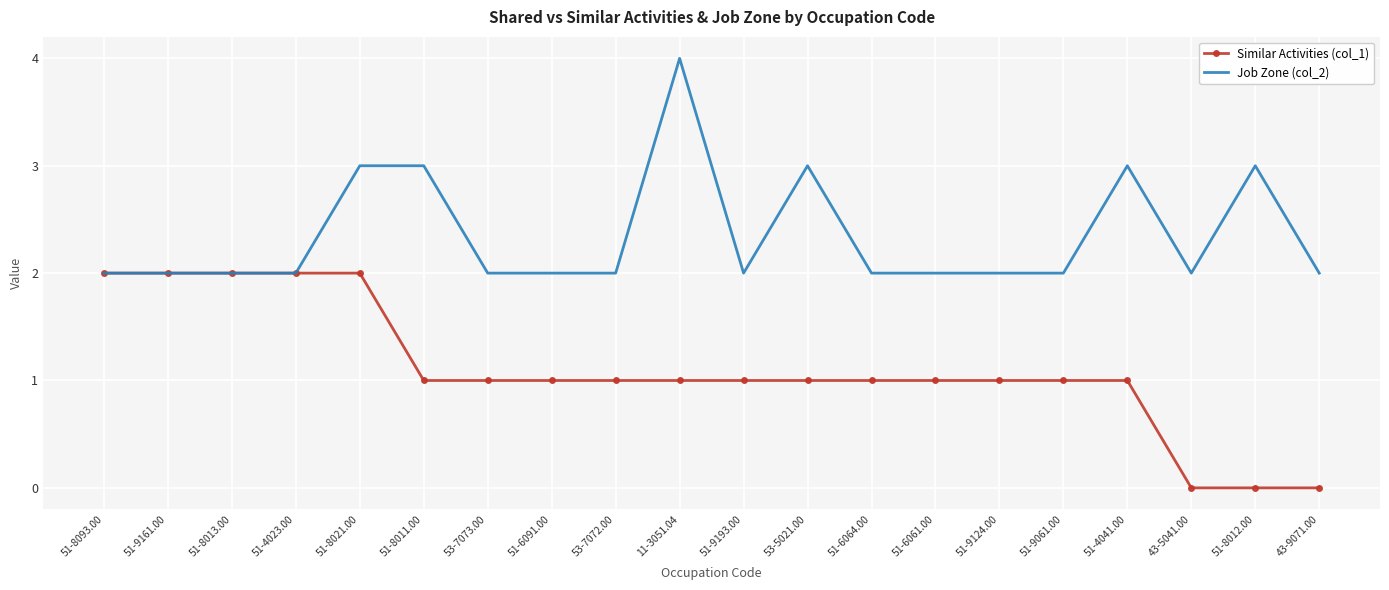

Is it true that Job Zone (col_2) equals 2 at 51-6061.00?

True